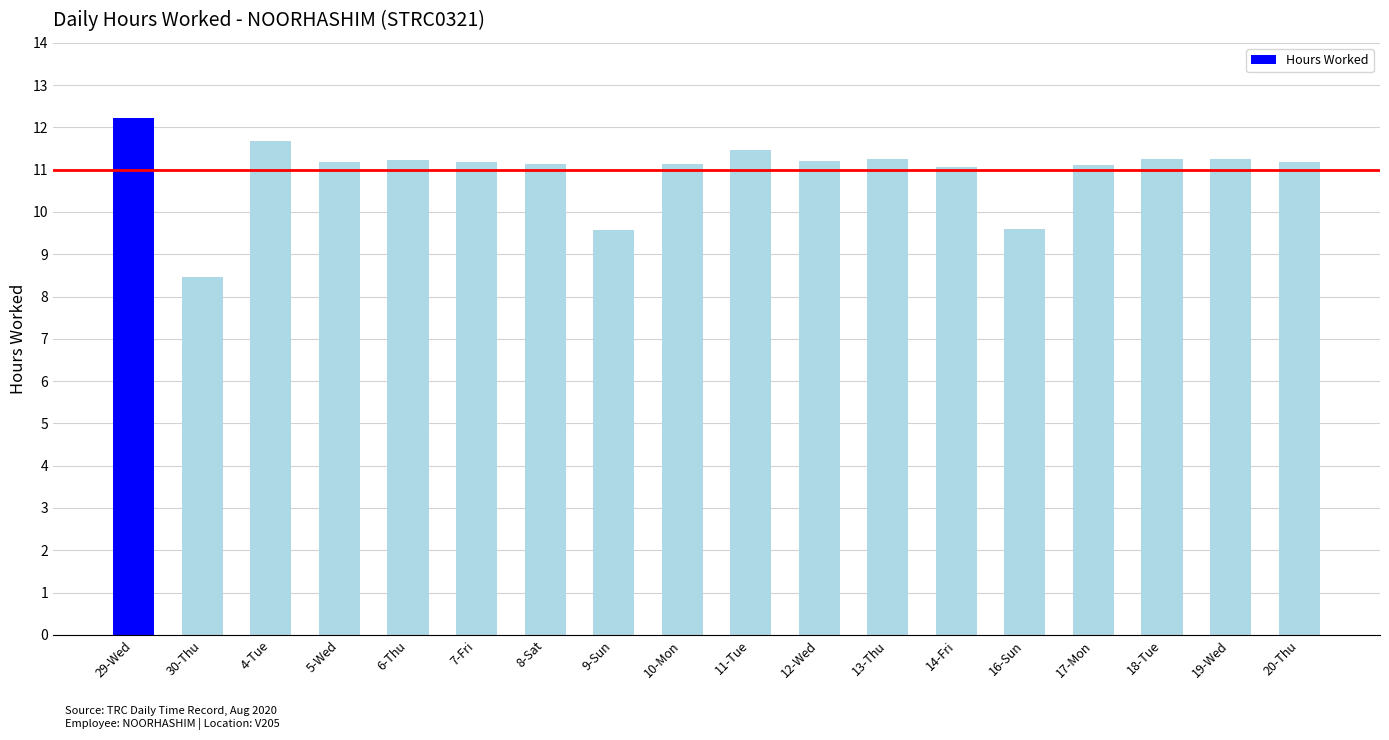

How many bars are there in total?

18